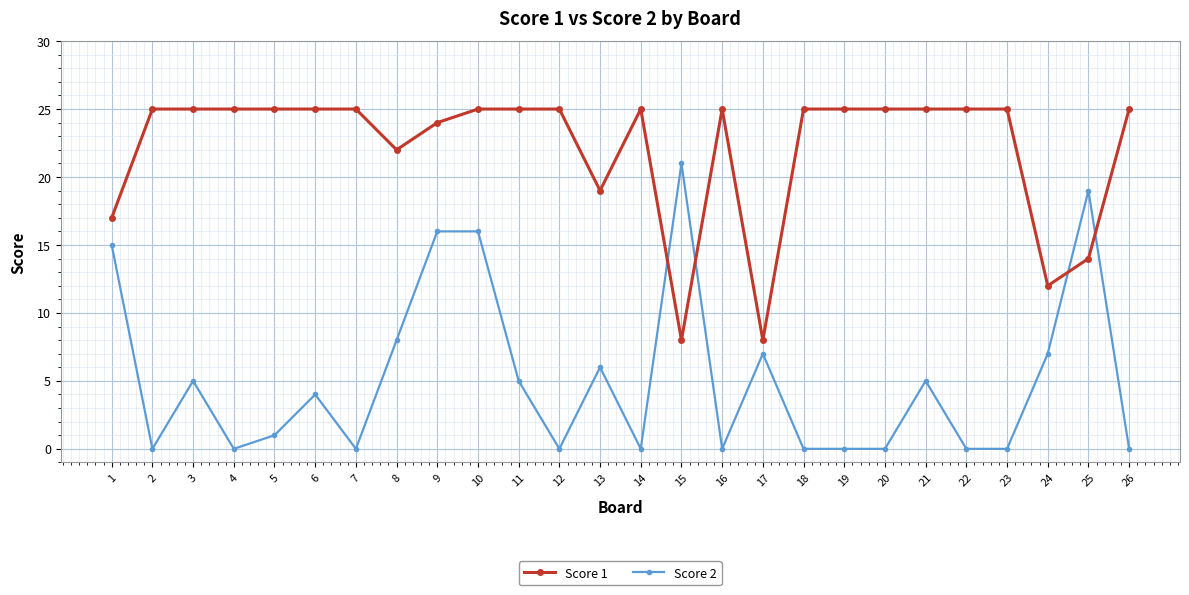

Is it true that Score 2 equals 16 at 9?

True